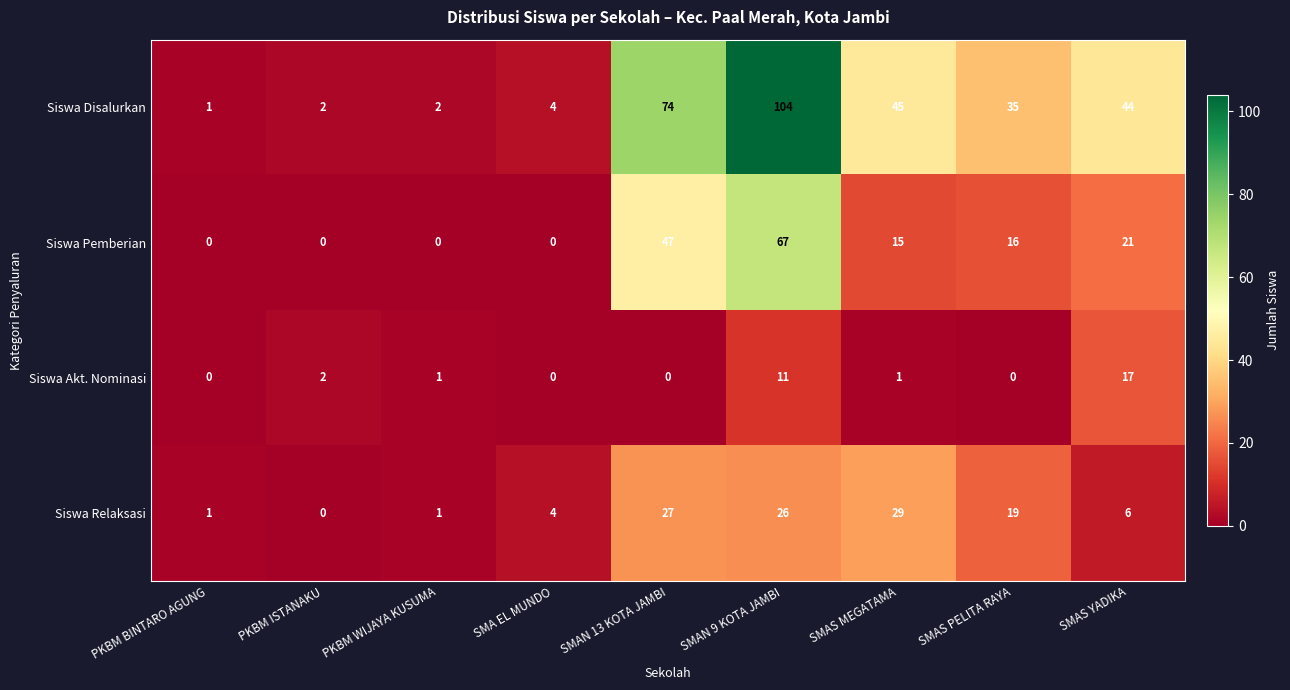

What is the greatest value displayed?

104